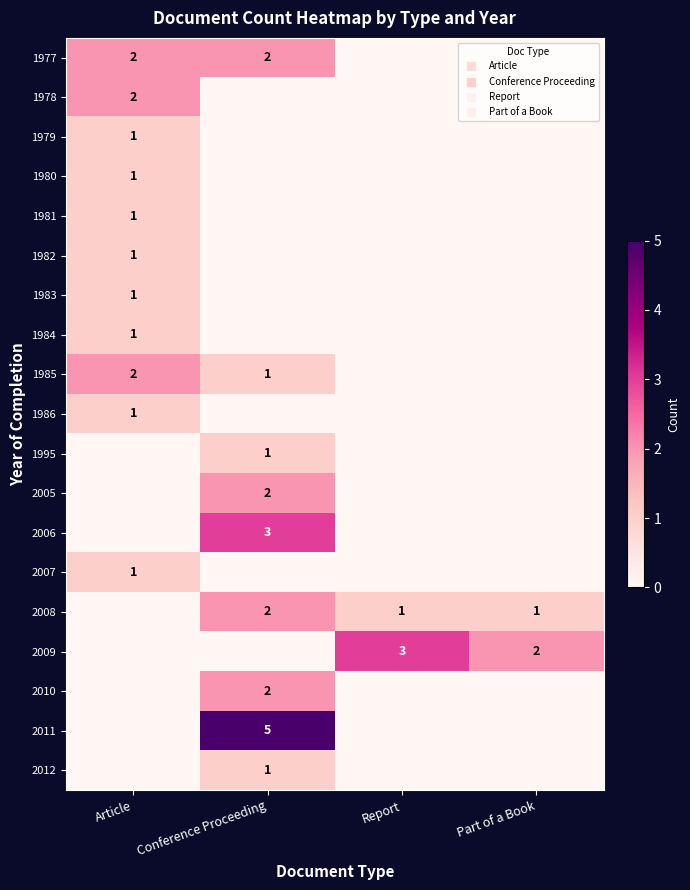

Which category has the highest value in the 1984 series?

Article